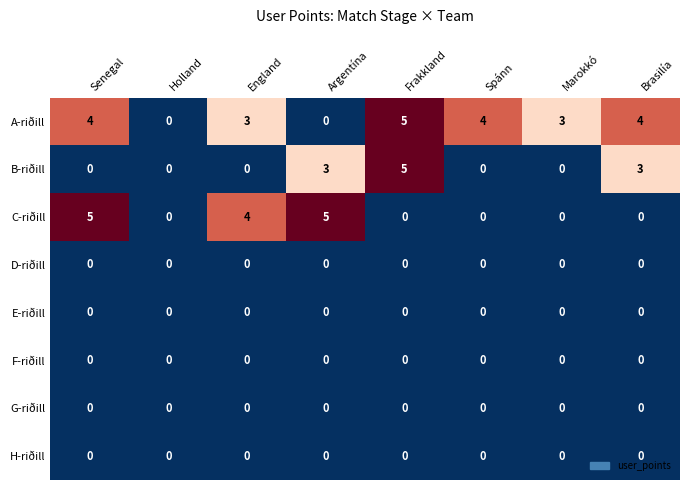

At which category is the sum across all series the highest?

Frakkland